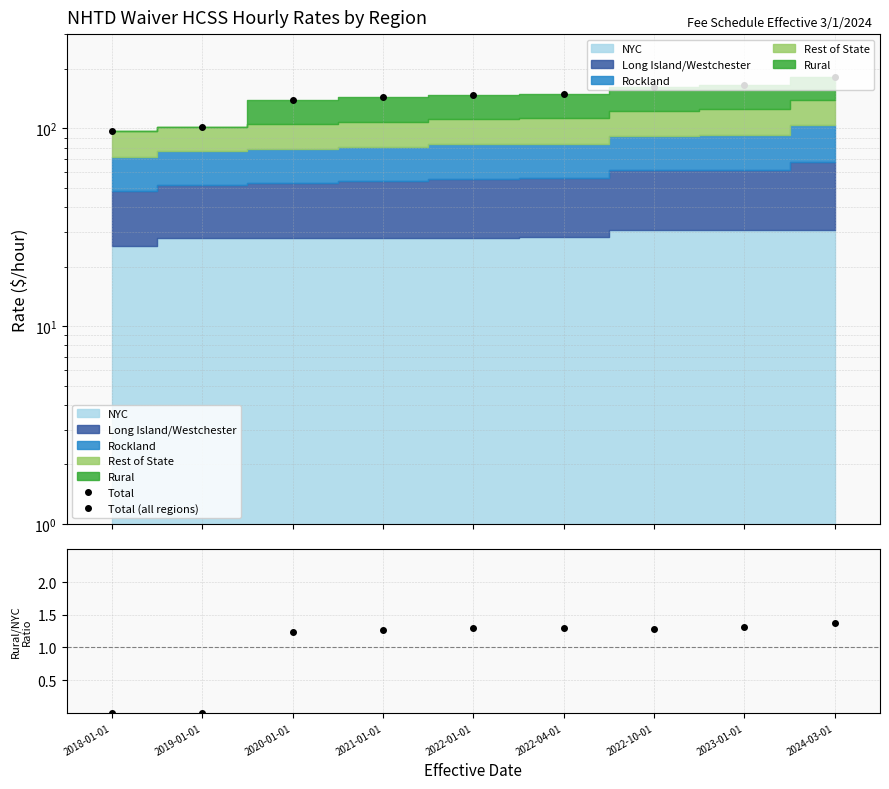

At which label is Total closest to 139?

2020-01-01